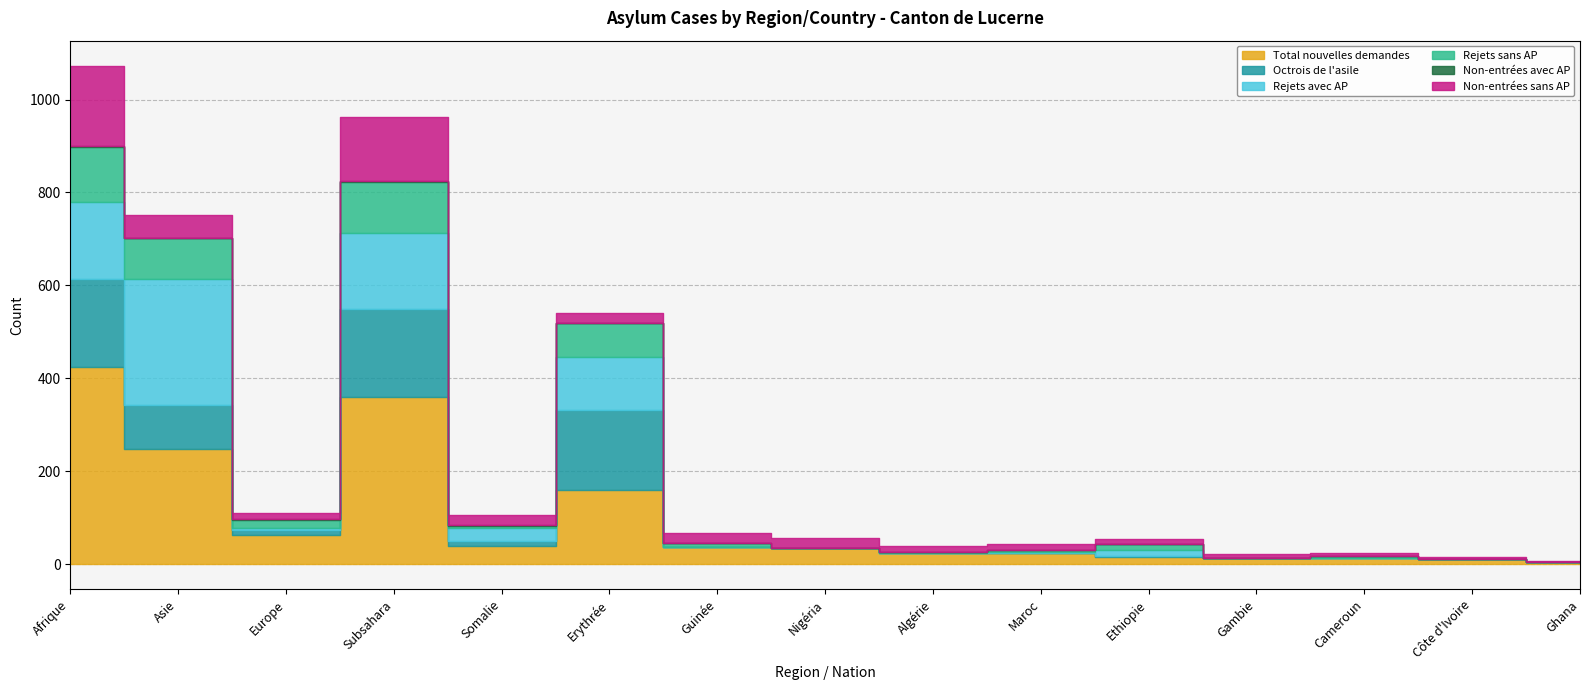

Reading left to right, what are all the values shown in this chart?

Total nouvelles demandes: 424	249	63	360	39	159	37	34	24	24	16	13	13	11	5
Octrois de l'asile: 190	93	10	190	10	174	0	0	0	0	2	0	1	0	0
Rejets avec AP: 166	271	5	163	29	113	1	0	0	2	13	0	0	0	0
Rejets sans AP: 118	90	18	110	5	74	8	2	2	4	13	0	4	0	0
Non-entrées avec AP: 1	0	1	1	1	0	0	0	0	0	0	0	0	0	0
Non-entrées sans AP: 174	49	14	139	23	21	21	21	13	13	11	9	6	5	3